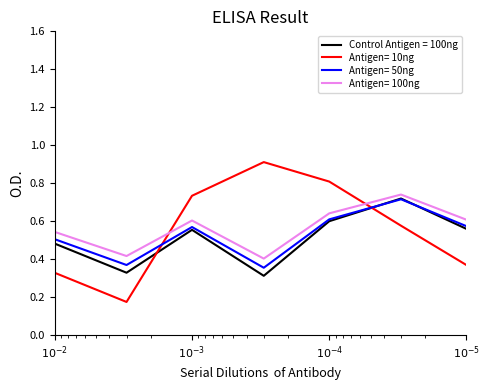

True or false: Antigen= 50ng has a value of 0.5 at $10^{-3}$.

False